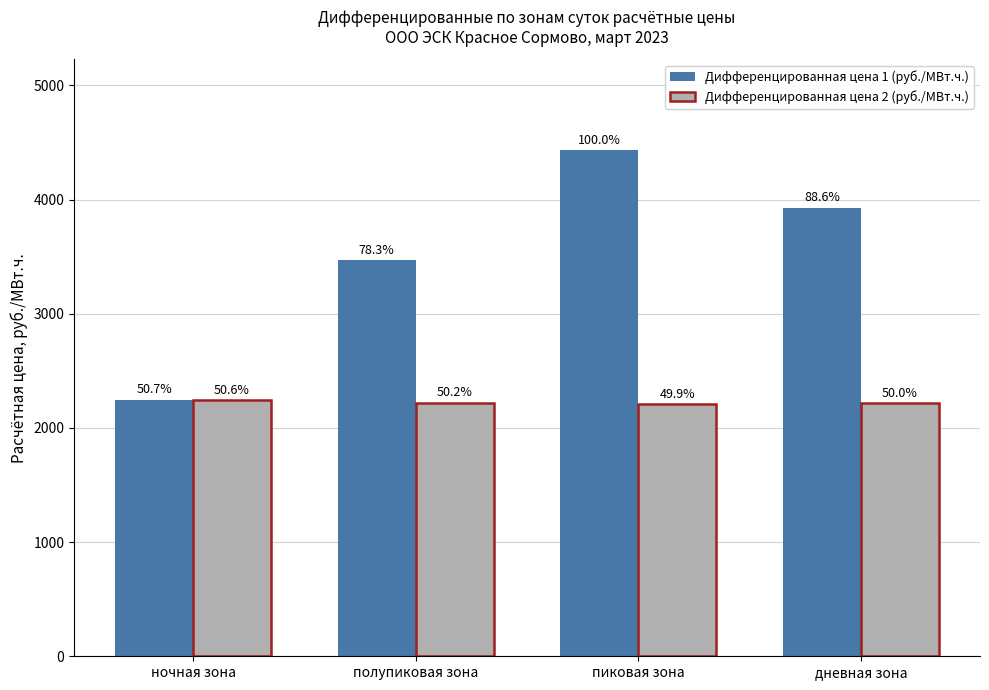

What are all the series names shown in the legend?

Дифференцированная цена 1 (руб./МВт.ч.), Дифференцированная цена 2 (руб./МВт.ч.)